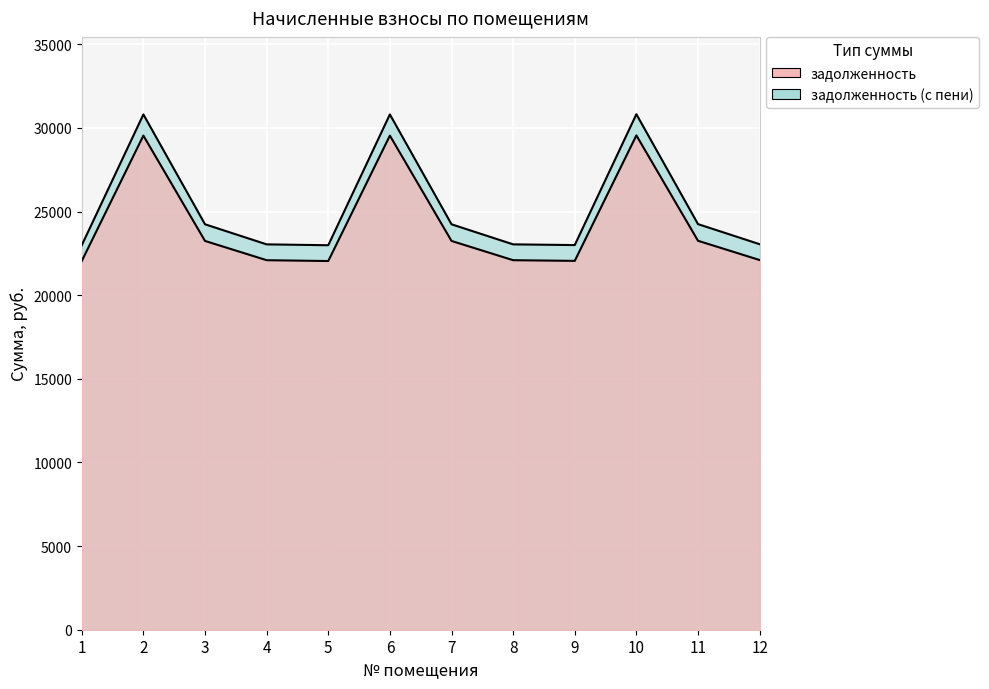

How many values in the задолженность (с пени) series exceed 24241?

6